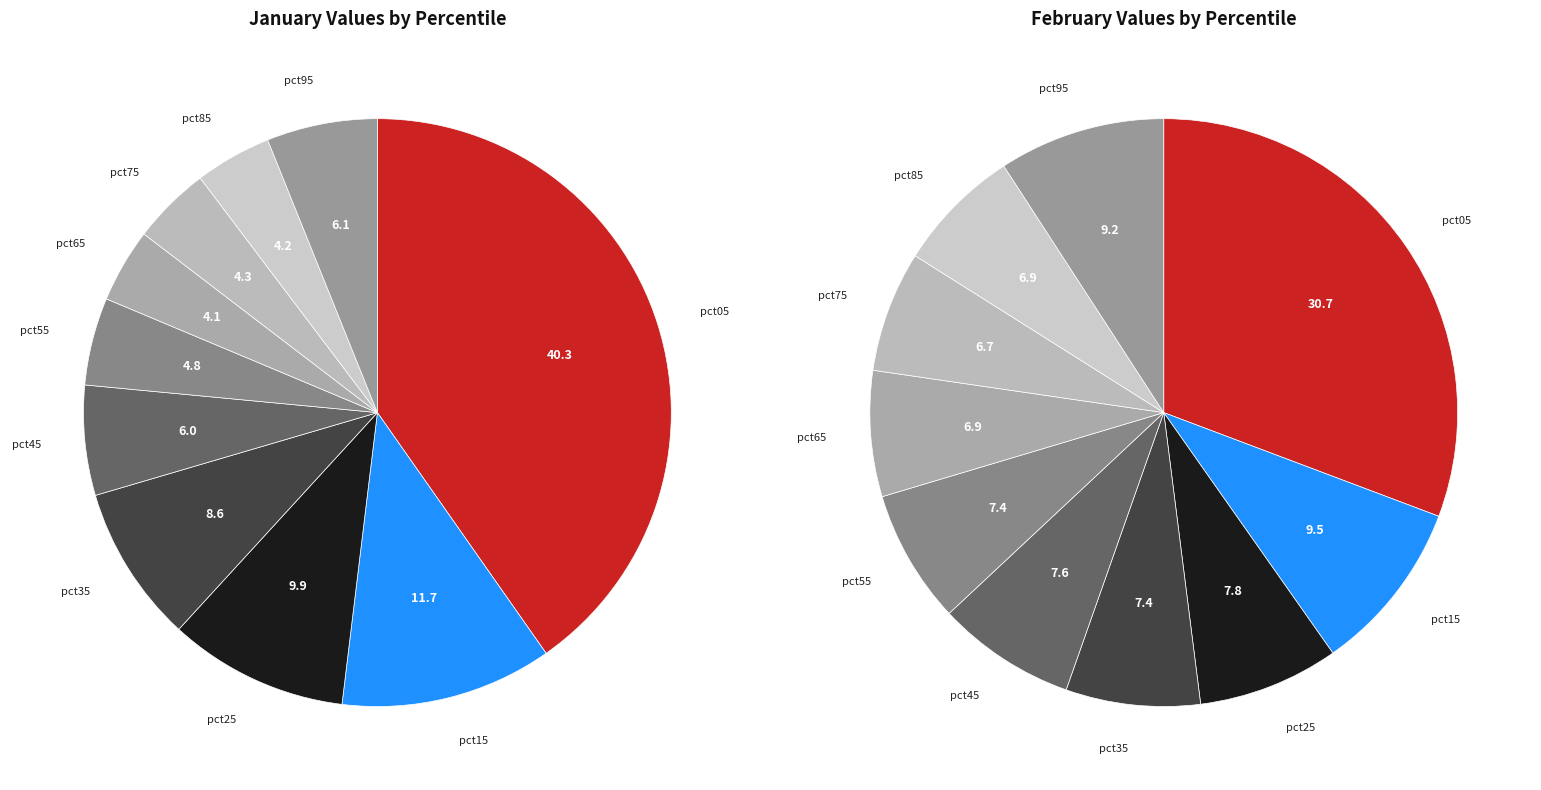

Is it true that jan_values is 44% of the pie?

False